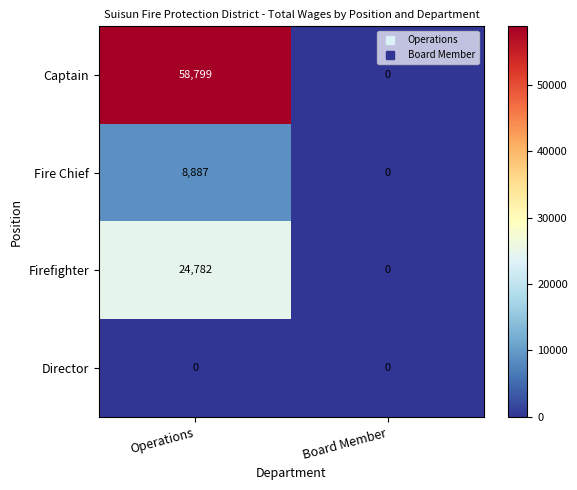

Which series has the widest spread of values?

Captain